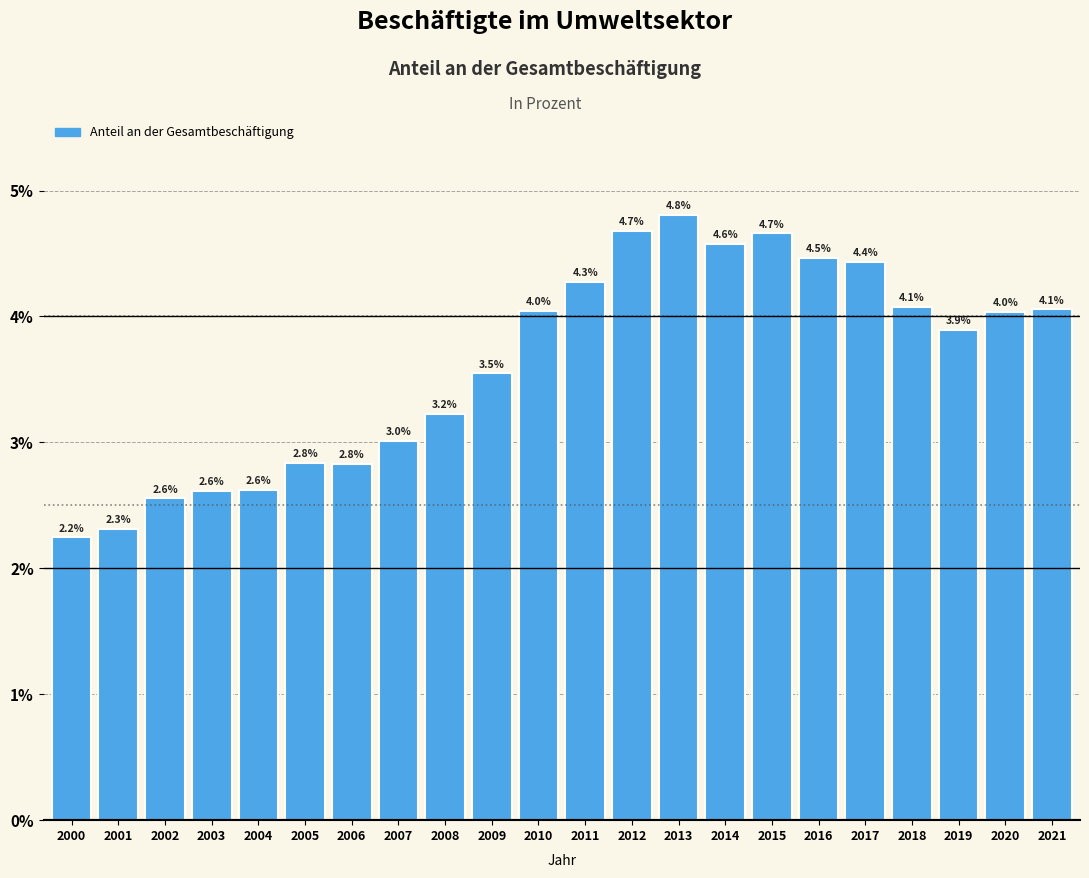

Reading left to right, transcribe all the data shown in this chart.

2000=2.2	2001=2.3	2002=2.6	2003=2.6	2004=2.6	2005=2.8	2006=2.8	2007=3.0	2008=3.2	2009=3.5	2010=4.0	2011=4.3	2012=4.7	2013=4.8	2014=4.6	2015=4.7	2016=4.5	2017=4.4	2018=4.1	2019=3.9	2020=4.0	2021=4.1